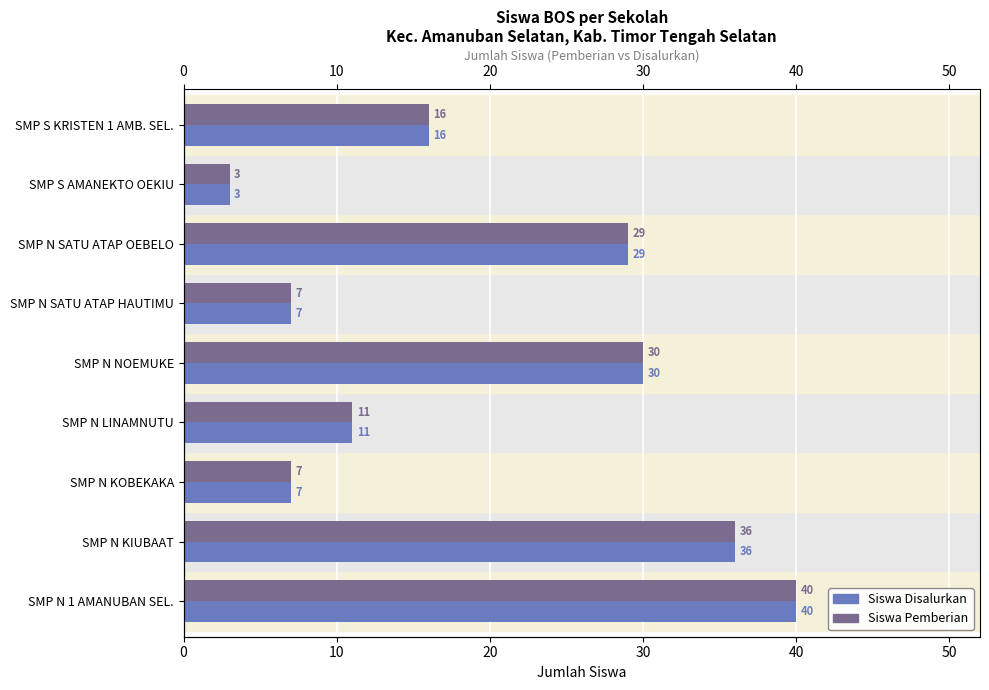

Which series has the largest total across all categories?

Siswa Pemberian